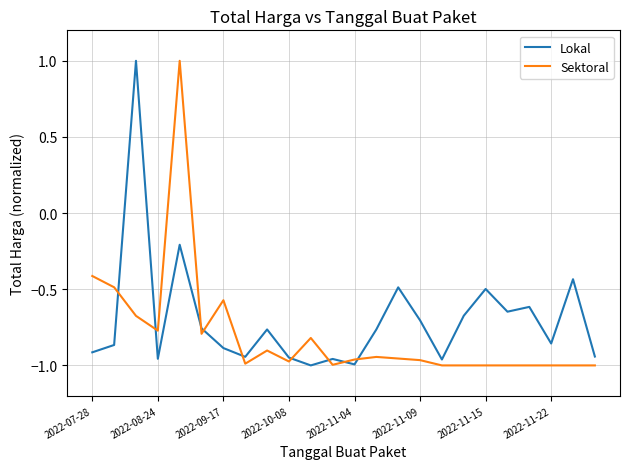

Which series ends up on top after the final intersection of Sektoral and Lokal?

Lokal